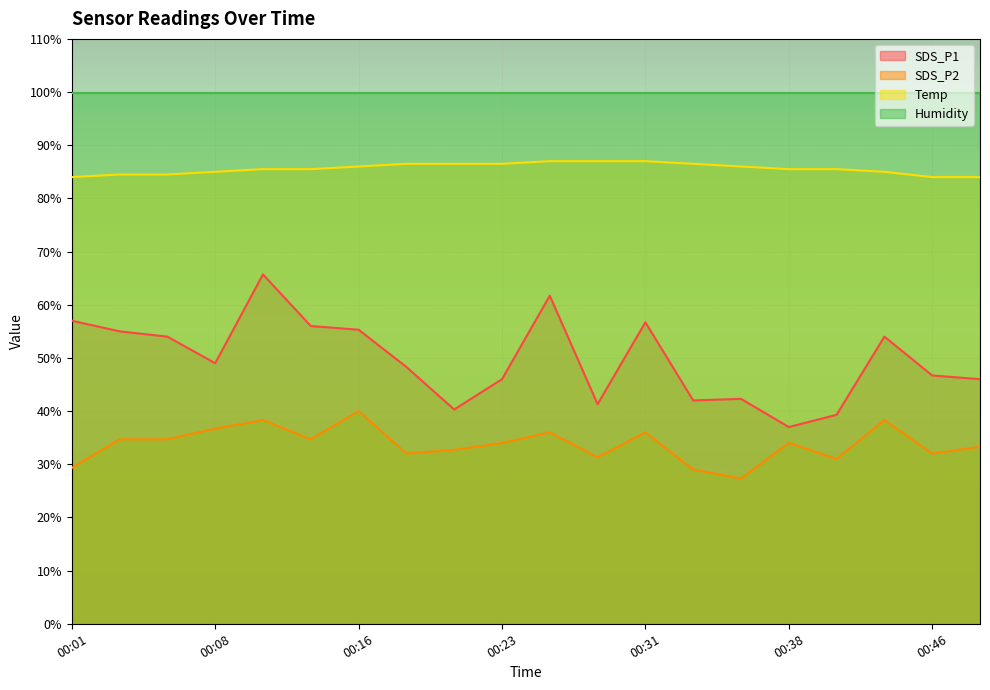

What is the difference between the maximum and minimum values in the SDS_P2 series?

12.7